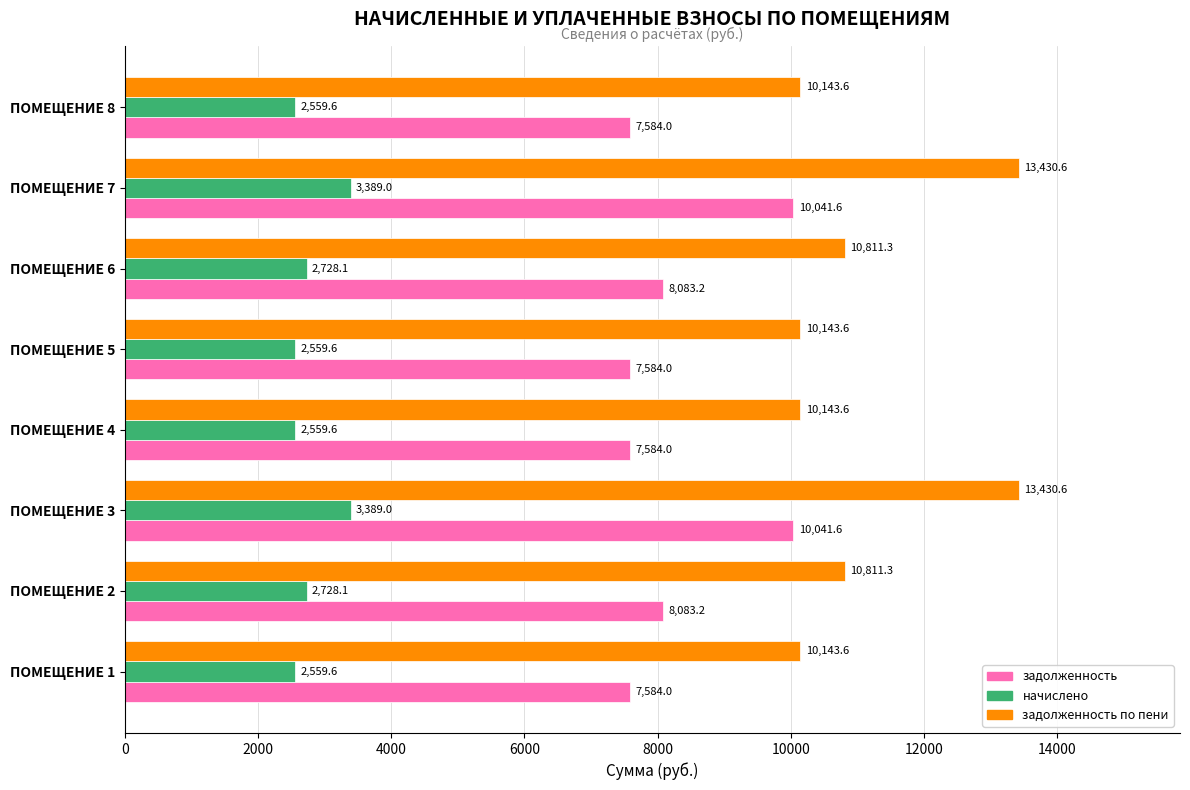

Which series has the largest range (max minus min)?

задолженность по пени